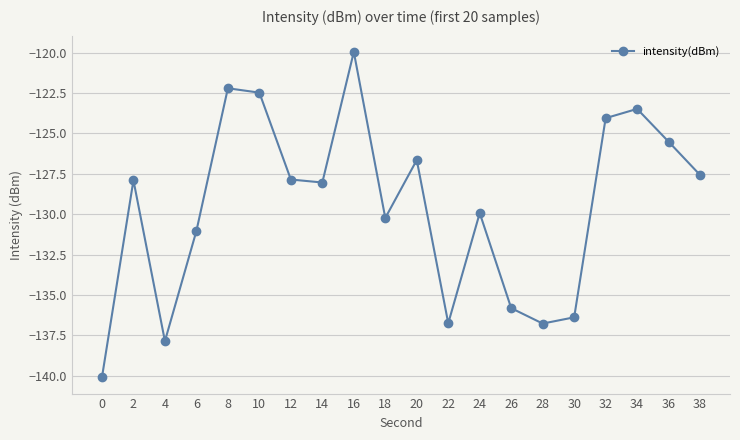

What is the change in value from 18 to 28?

-6.5